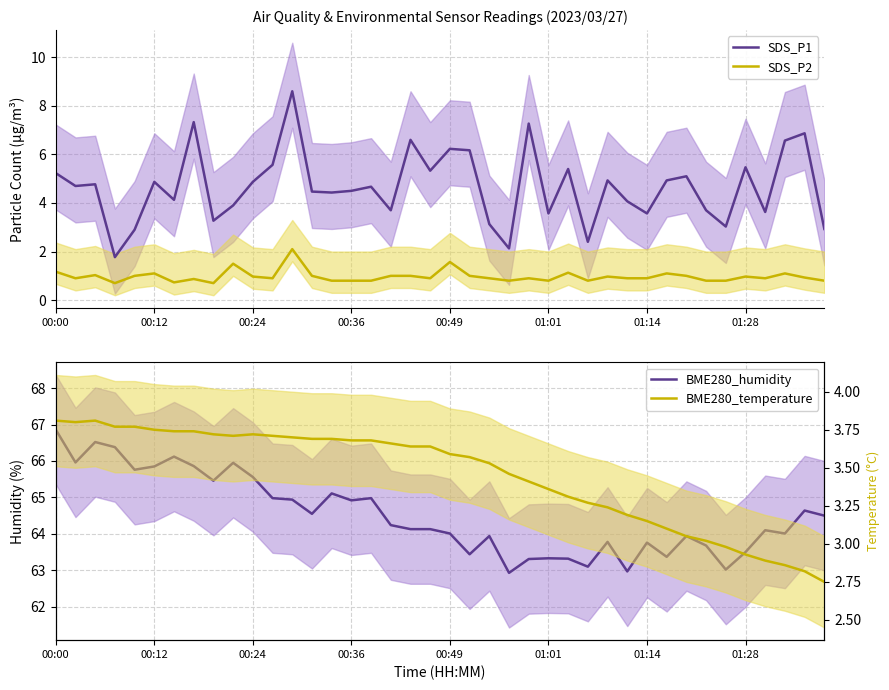

Does the chart display data point markers on the line(s)?

No